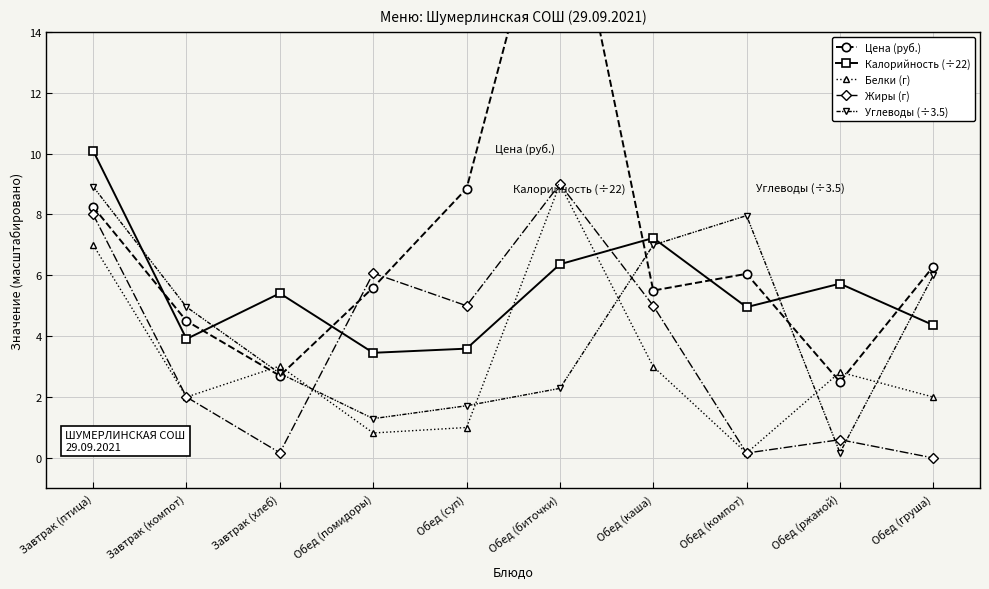

What are all the series names shown in the legend?

Цена (руб.), Калорийность (÷22), Белки (г), Жиры (г), Углеводы (÷3.5)